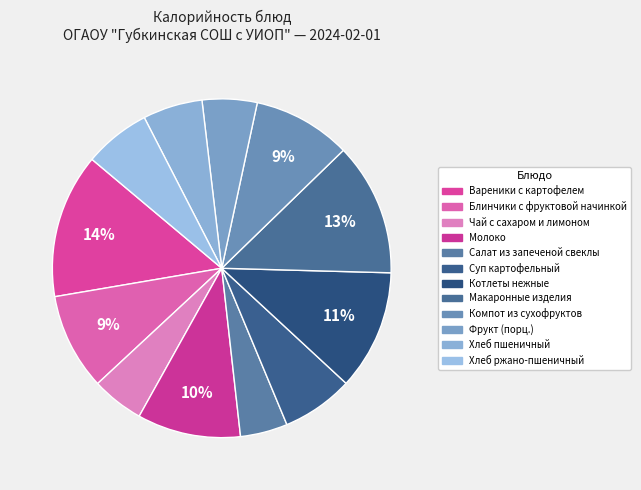

Rank the categories by value from lowest to highest.

Салат из запеченой свеклы, Чай с сахаром и лимоном, Фрукт (порц.), Хлеб пшеничный, Хлеб ржано-пшеничный, Суп картофельный, Блинчики с фруктовой начинкой, Компот из сухофруктов, Молоко, Котлеты нежные, Макаронные изделия, Вареники с картофелем